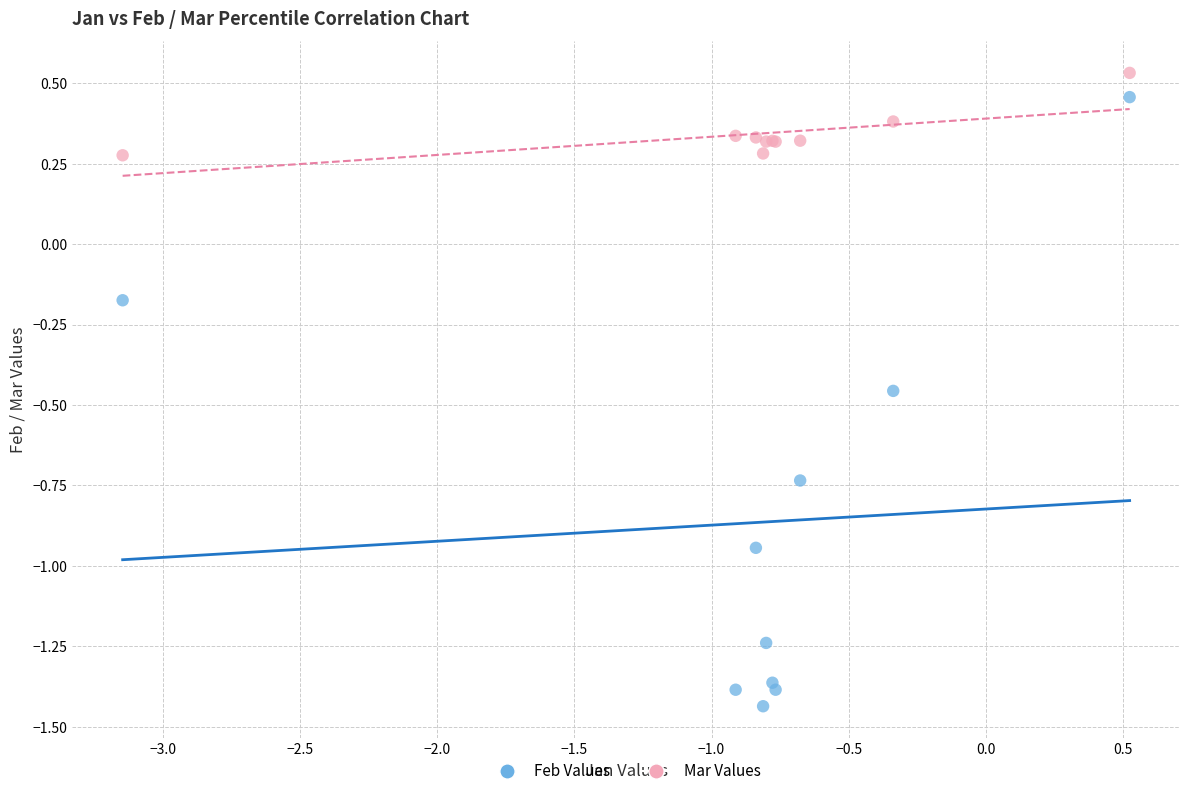

Which series has the largest Y range (max minus min)?

Feb Values